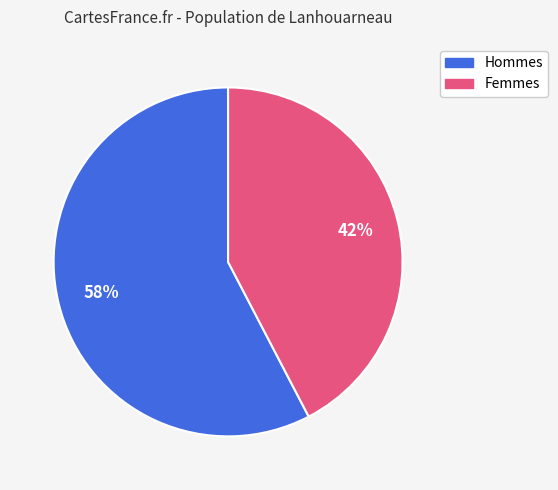

Which slice is the smallest?

Femmes